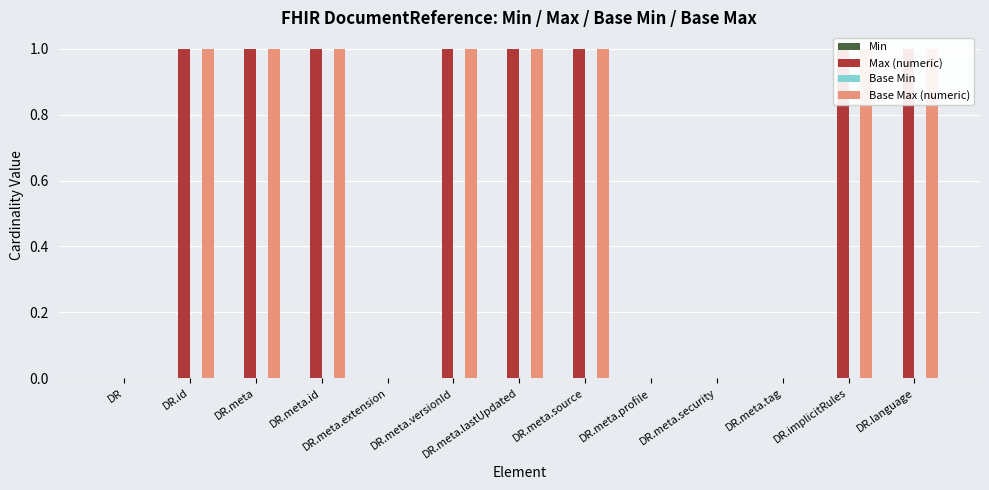

At how many categories does at least one series exceed 0?

8